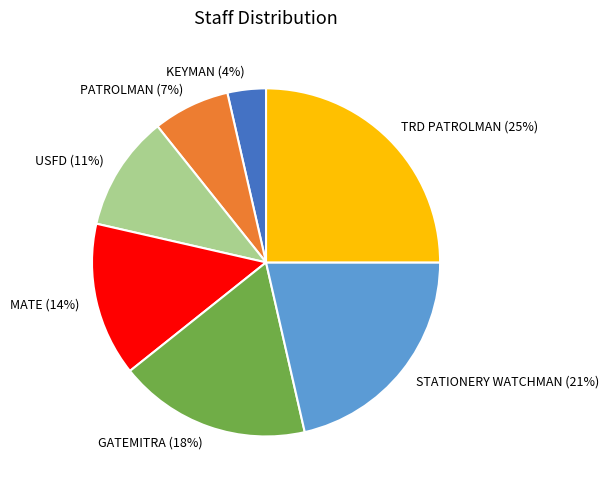

Is the sum of KEYMAN and USFD greater than half?

No